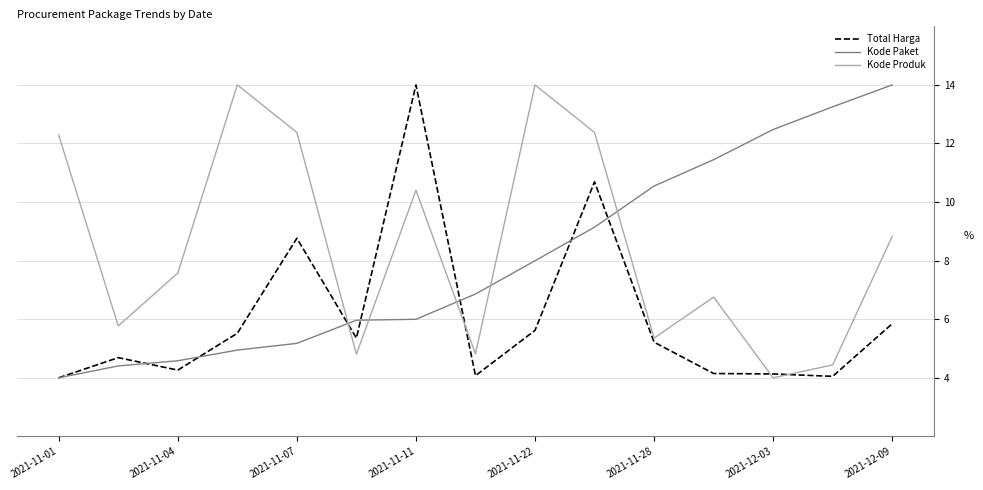

True or false: Kode Paket and Kode Produk cross at least once.

True